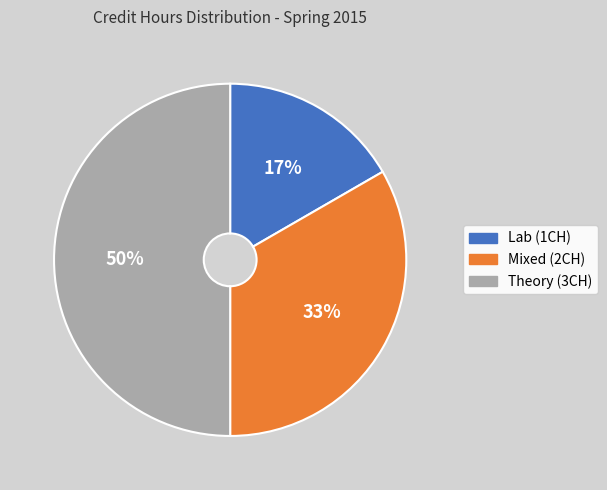

Between Lab (1CH) and Theory (3CH), which is larger?

Theory (3CH)